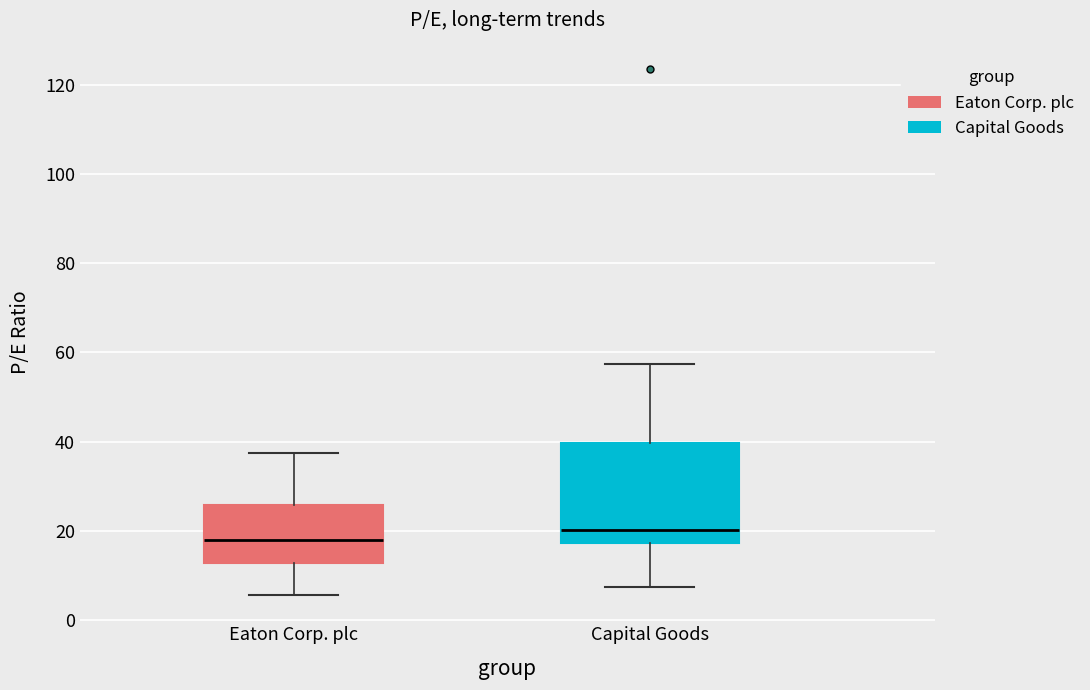

Reading left to right, read every box against the y-axis: the position of its median line, the range the box covers, and the ends of its whiskers. The values are not printed on the chart, so give them approximately, as read against the axis.

Eaton Corp. plc: median 18, box 12 to 26, whiskers 6 to 38
Capital Goods: median 20, box 18 to 40, whiskers 8 to 58